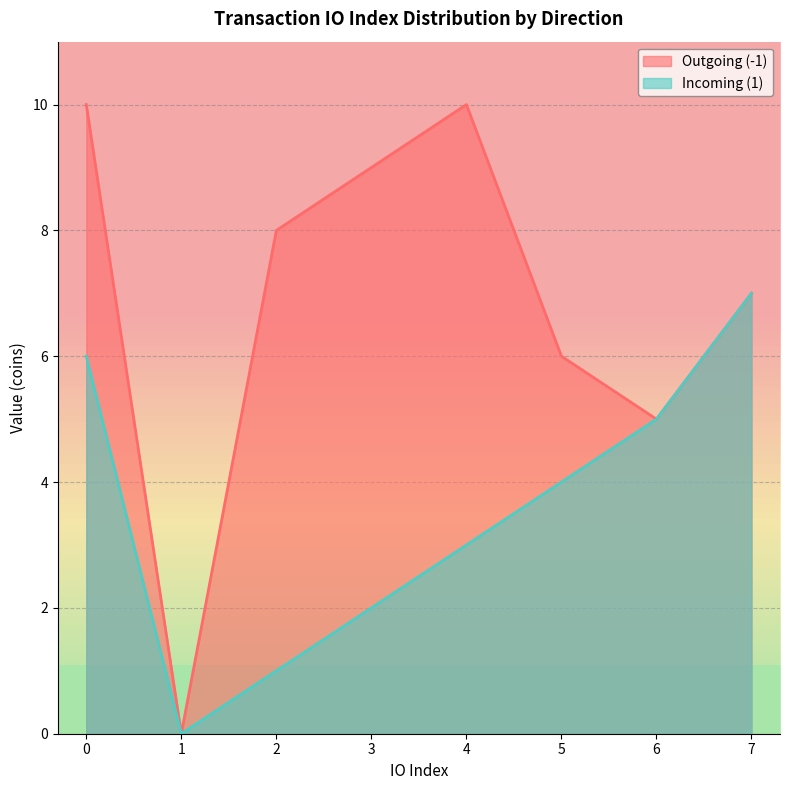

The value of Incoming (1) at 5 is 2. True or false?

False